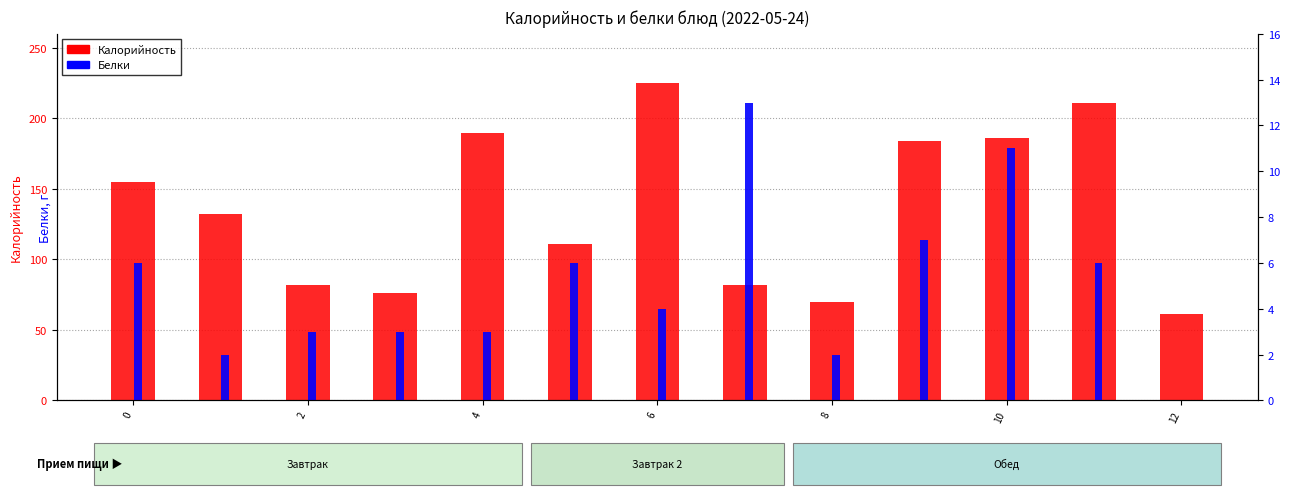

Does the chart contain any negative values?

No